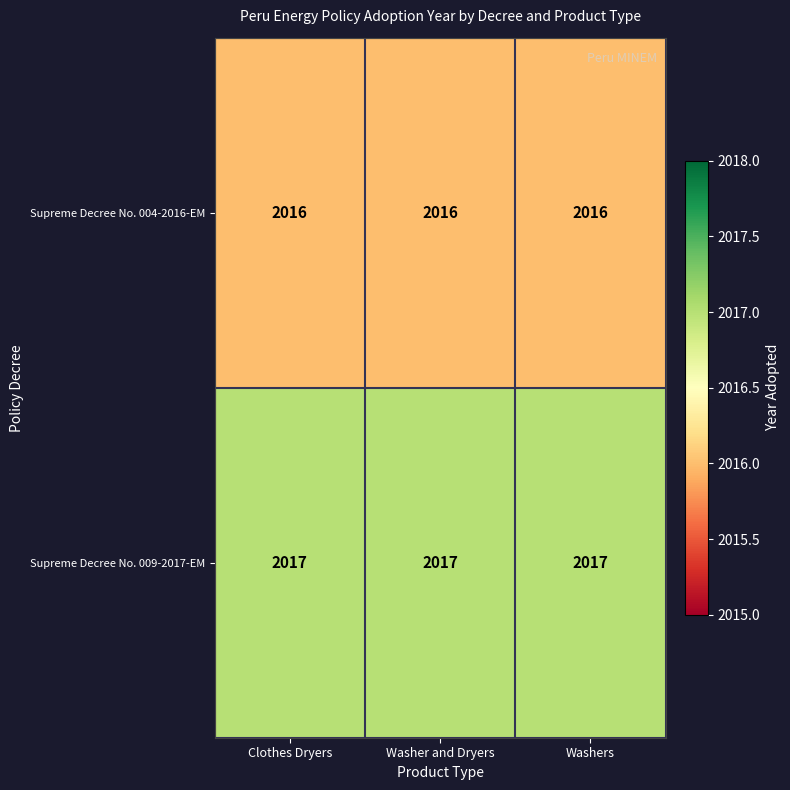

What is the minimum value shown in the chart?

2016